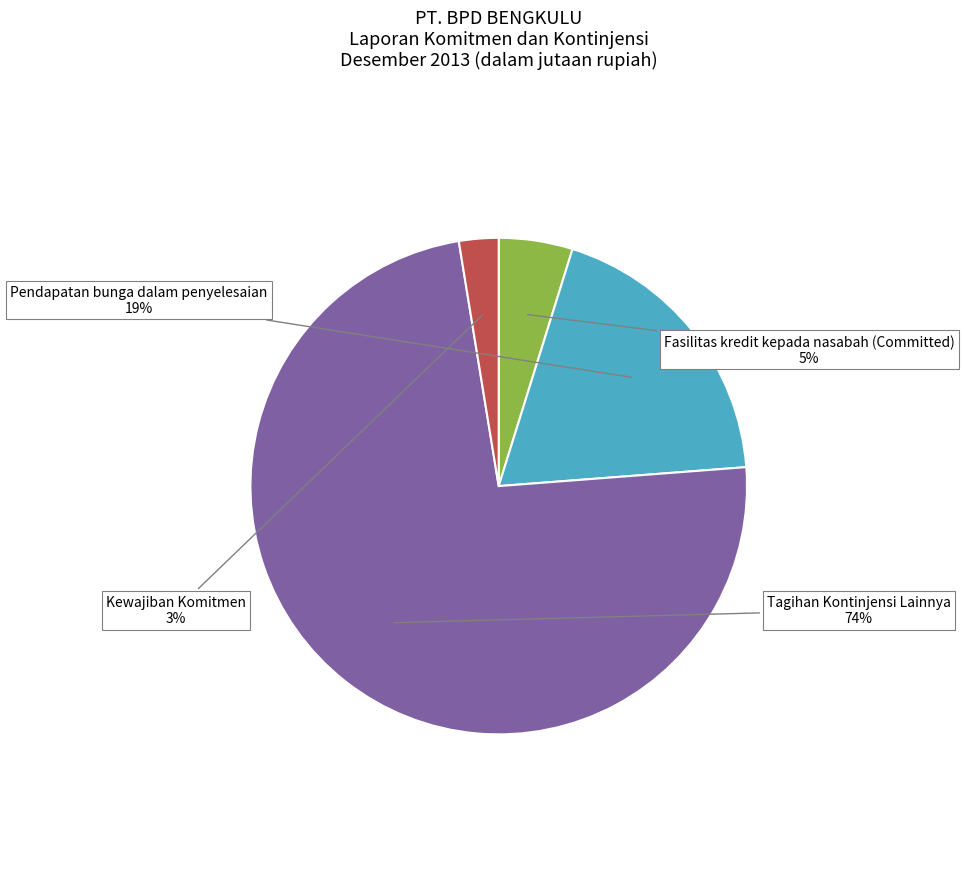

To the nearest percent, what portion does Fasilitas kredit kepada nasabah (Committed) represent?

5%